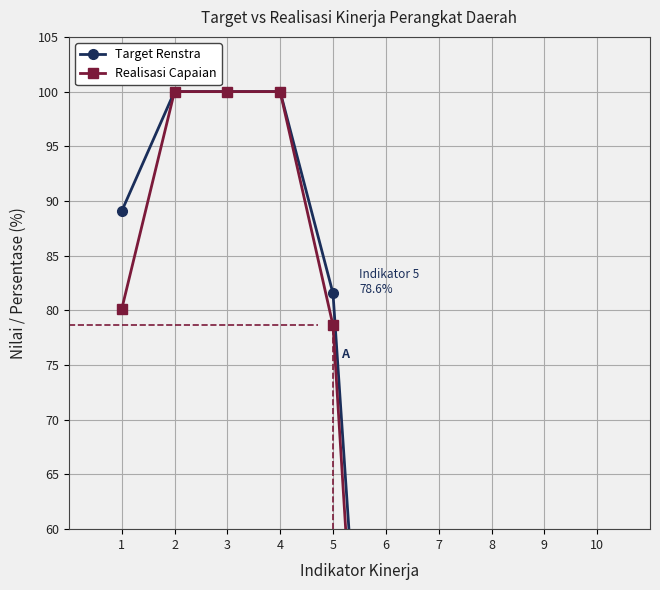

Which series changed the most between 4 and 6?

Realisasi Capaian